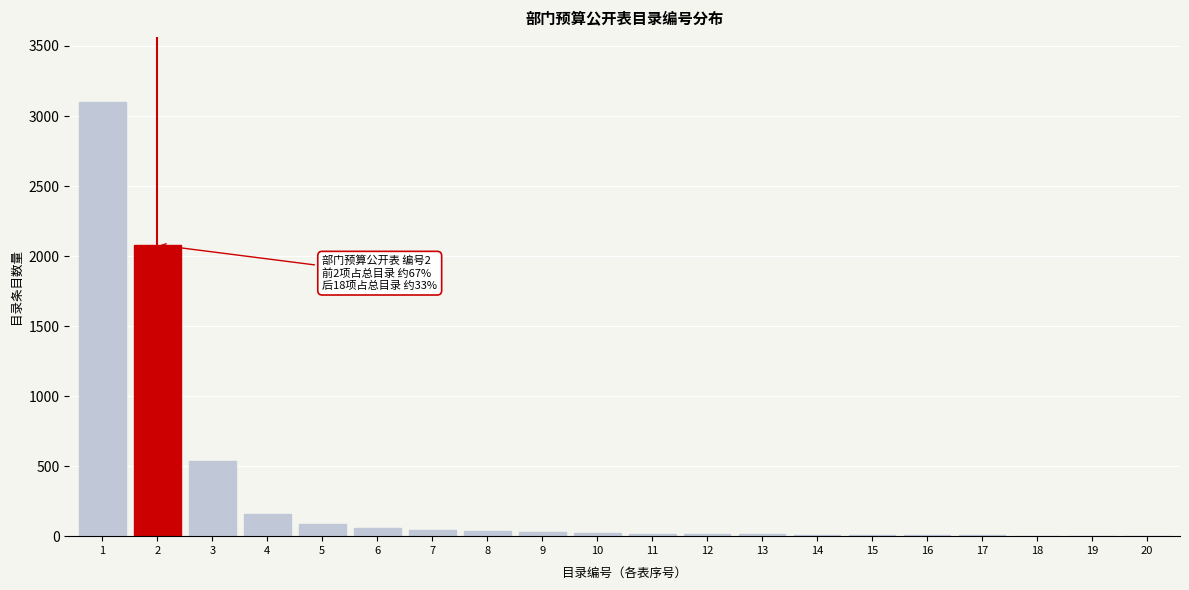

What is the sum of all values?

6243